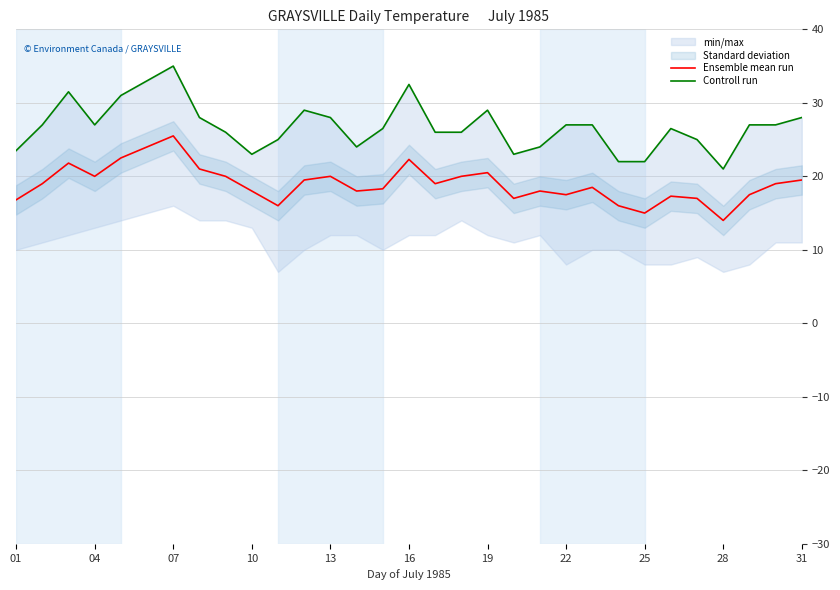

What is the sum of the Ensemble mean run values at 10 and 13?

38.0